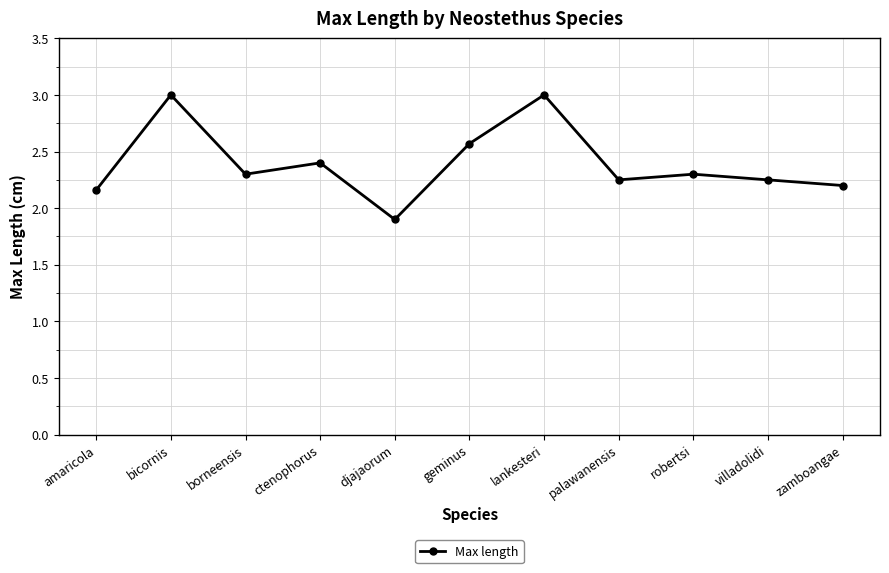

At which label is the value closest to 2?

djajaorum